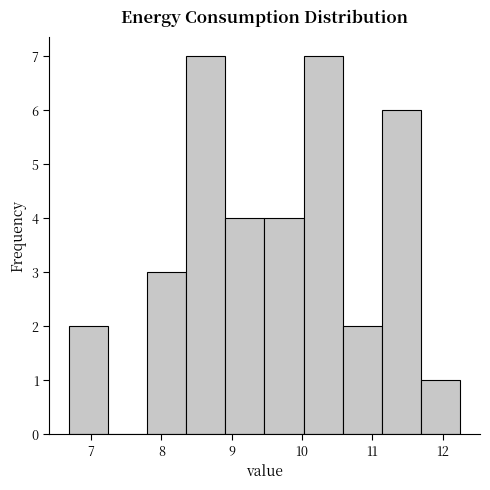

Reading left to right, transcribe this chart: for each bar, give the range it covers on the x-axis and its height. Neither the bar edges nor the heights are printed on the chart, so give them approximately, as read against the axes.

6.7 to 7.2: 2
7.2 to 7.8: 0
7.8 to 8.4: 3
8.4 to 8.9: 7
8.9 to 9.5: 4
9.5 to 10.0: 4
10.0 to 10.6: 7
10.6 to 11.1: 2
11.1 to 11.7: 6
11.7 to 12.3: 1